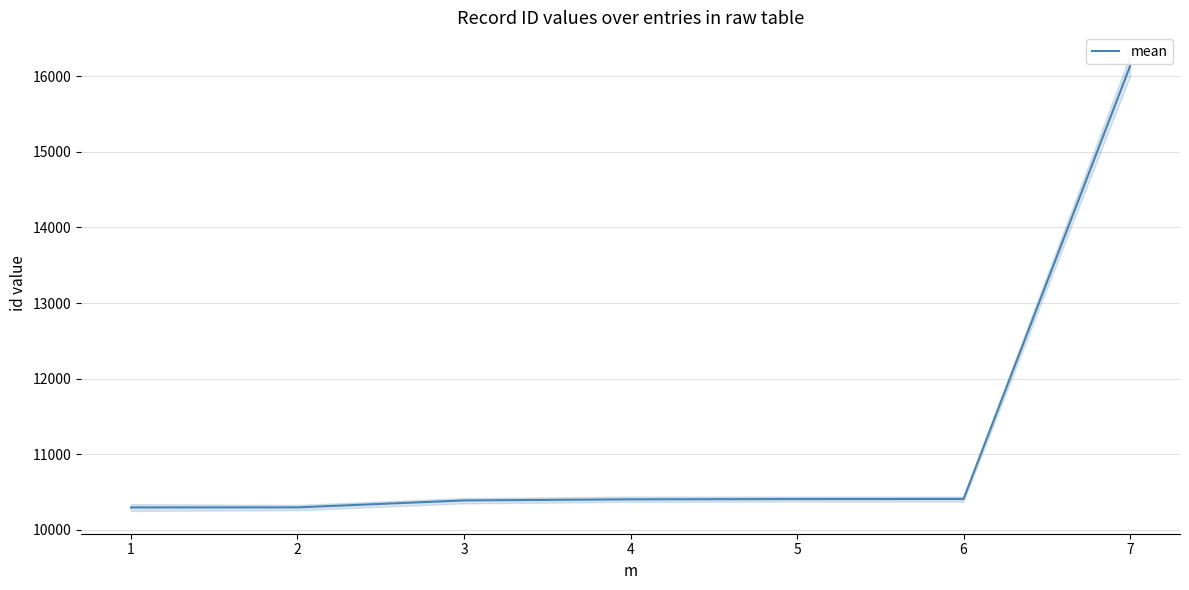

The chart shows a value of 10403 at 4. True or false?

True